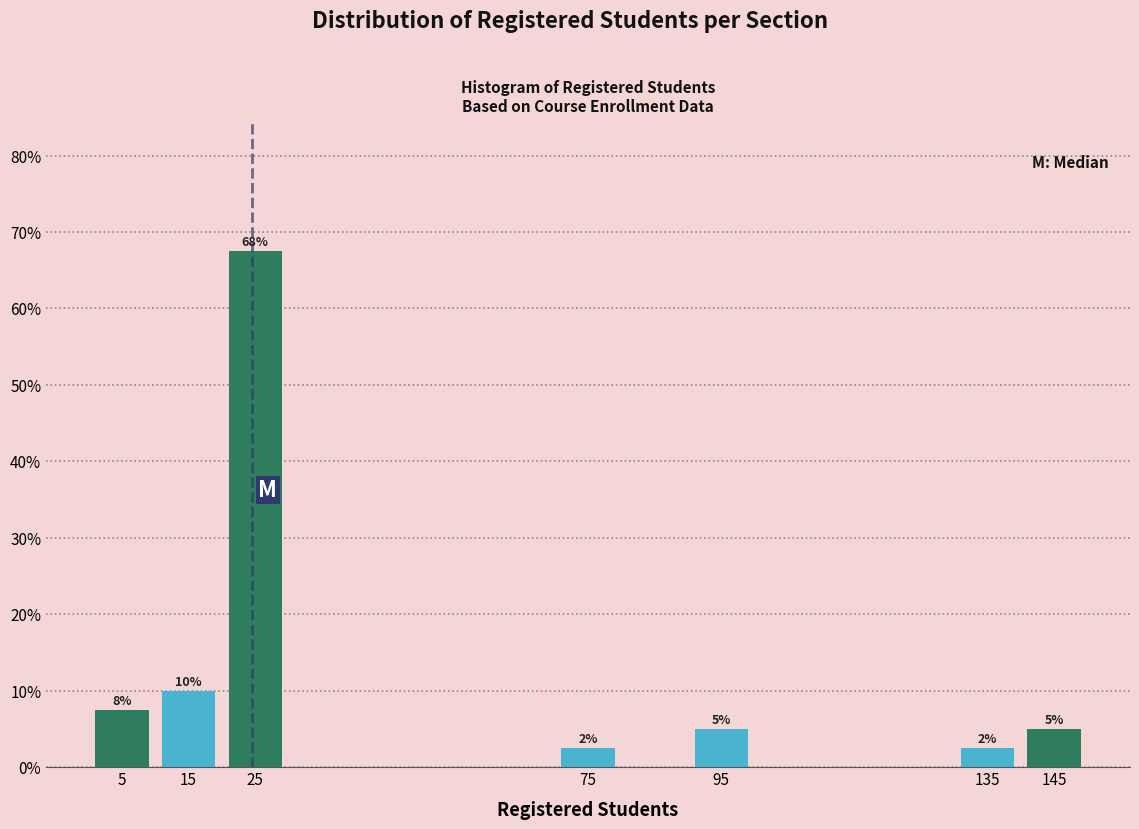

Over which range of the x-axis is the bar tallest?

20 to 30